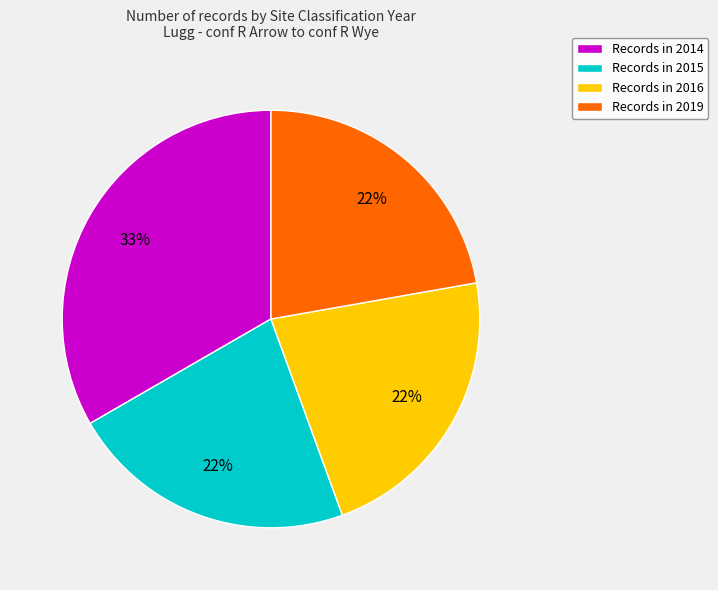

To the nearest percent, what percentage of the pie is Records in 2019?

22%